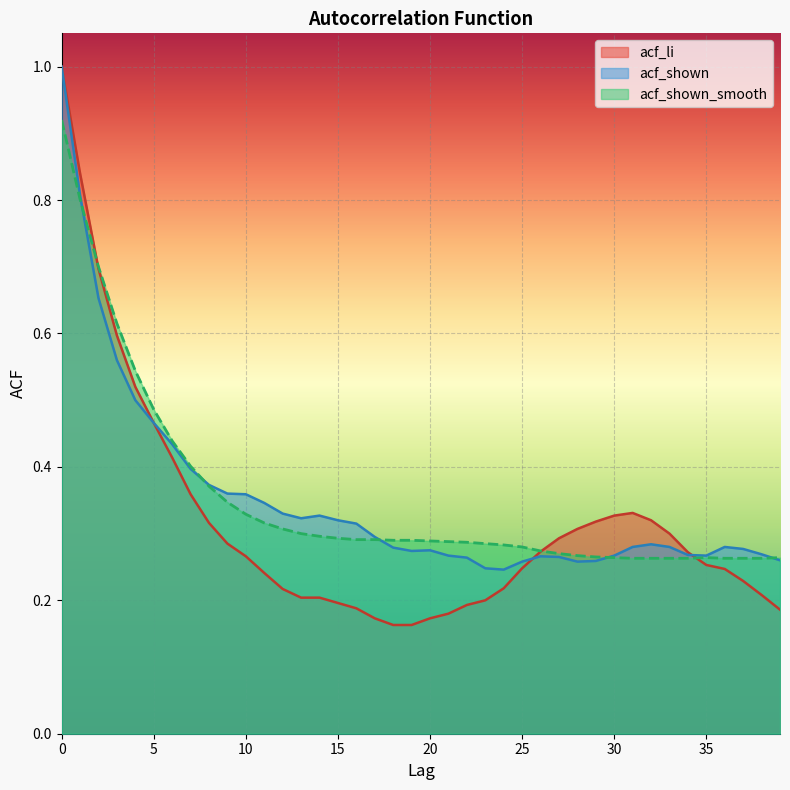

What is the difference between the maximum and second lowest values in the acf_shown series?

0.8